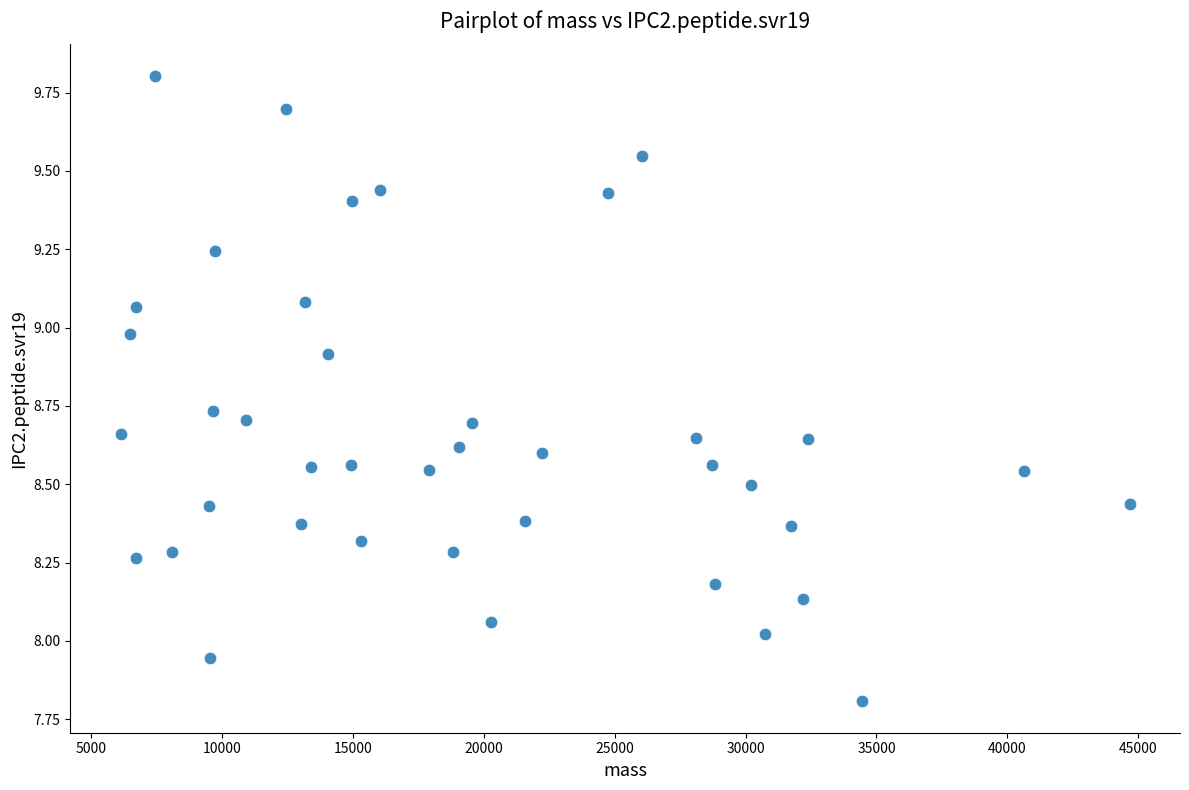

What is the range of X values (max minus min)?

38530.9